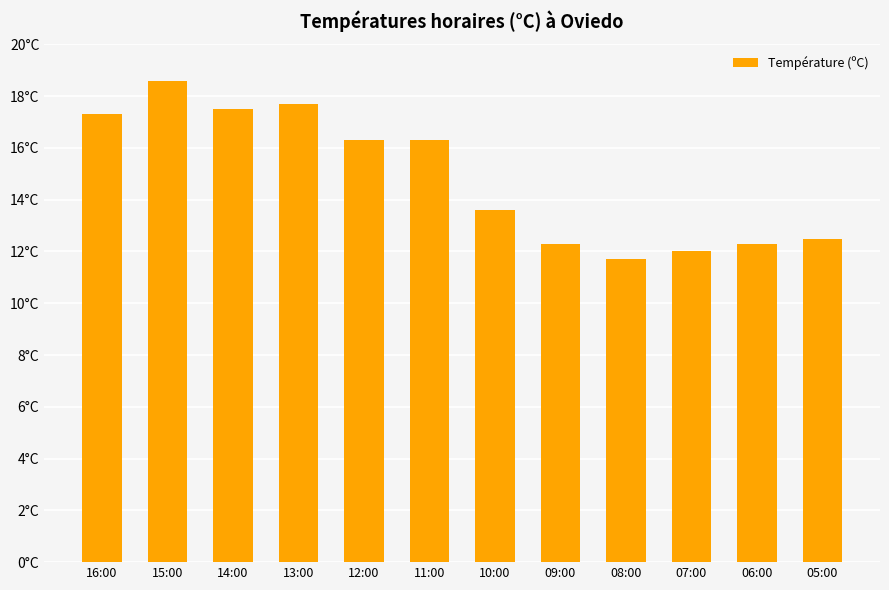

What is the difference between the maximum and minimum values?

6.9